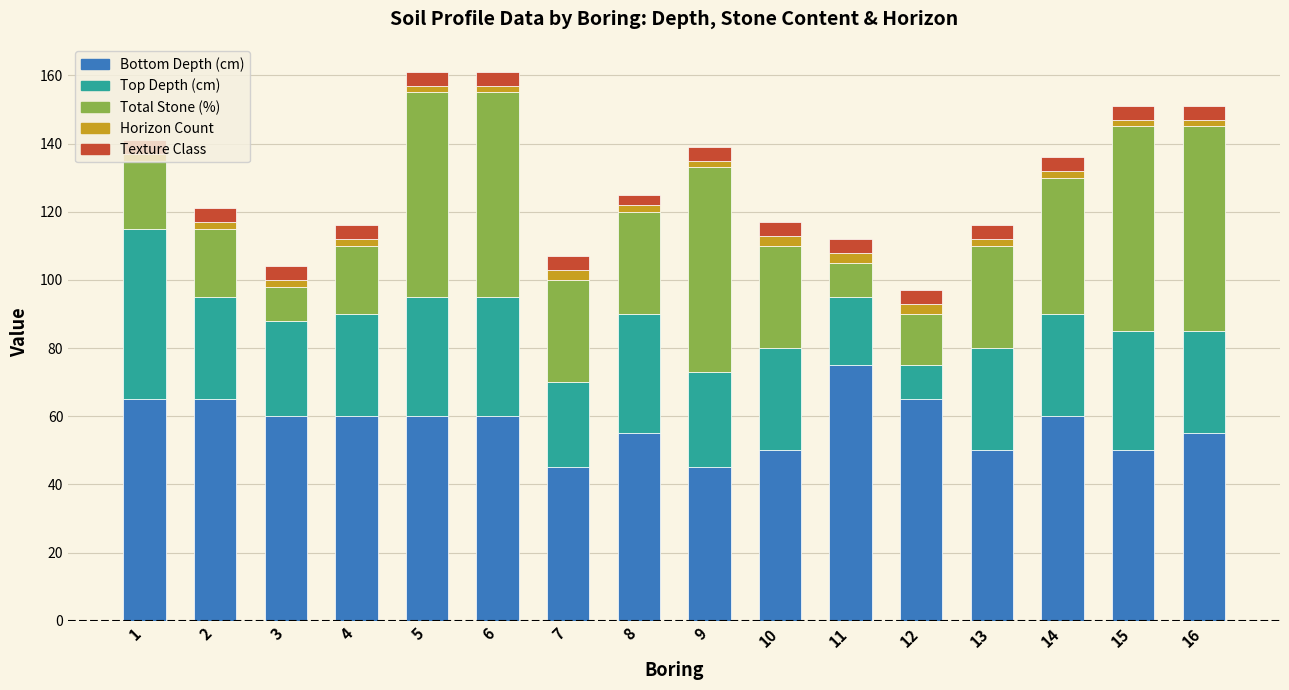

What are all the series names shown in the legend?

Bottom Depth (cm), Top Depth (cm), Total Stone (%), Horizon Count, Texture Class